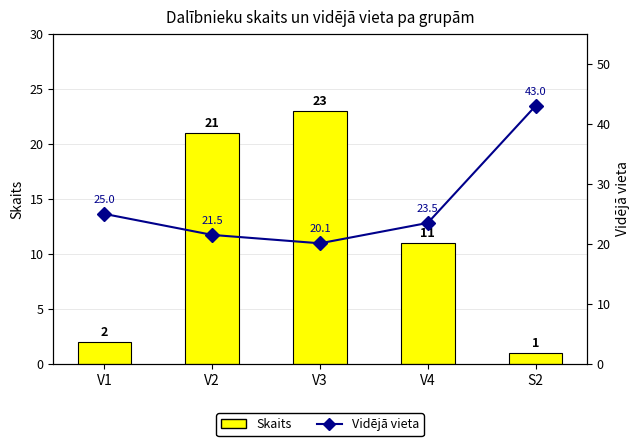

Is the value of Skaits at V1 greater than the value of Vidējā vieta at S2?

No